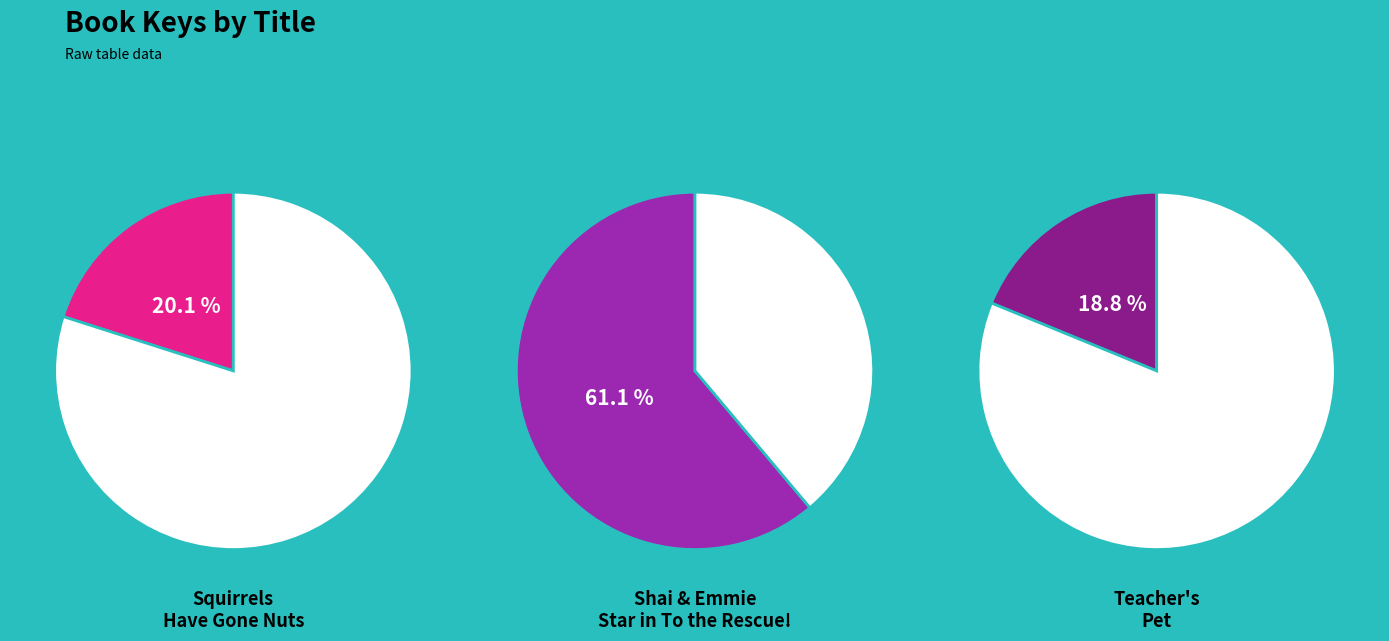

Which slice is the smallest?

Teacher's Pet